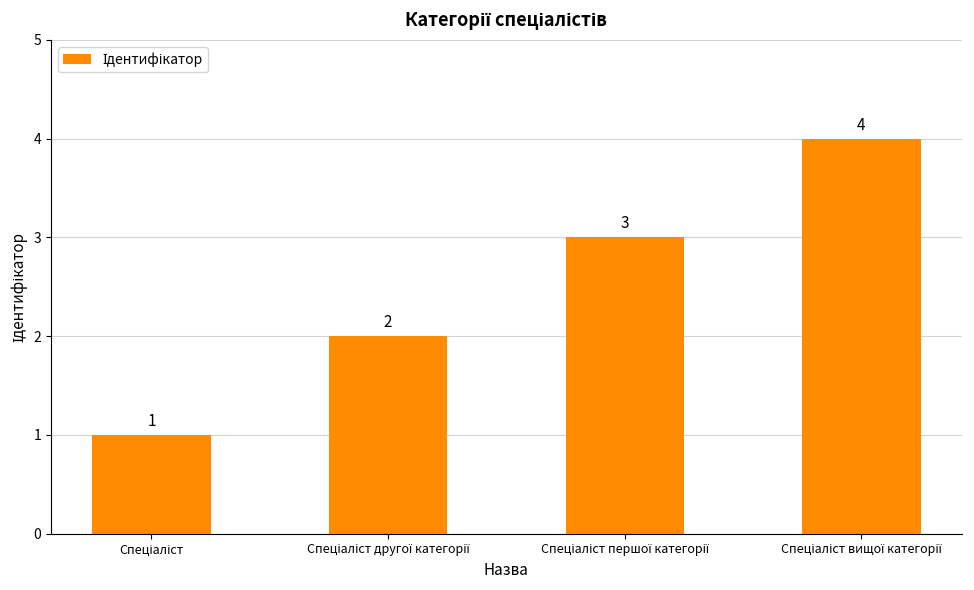

What is the value of the 4th bar from the left?

4